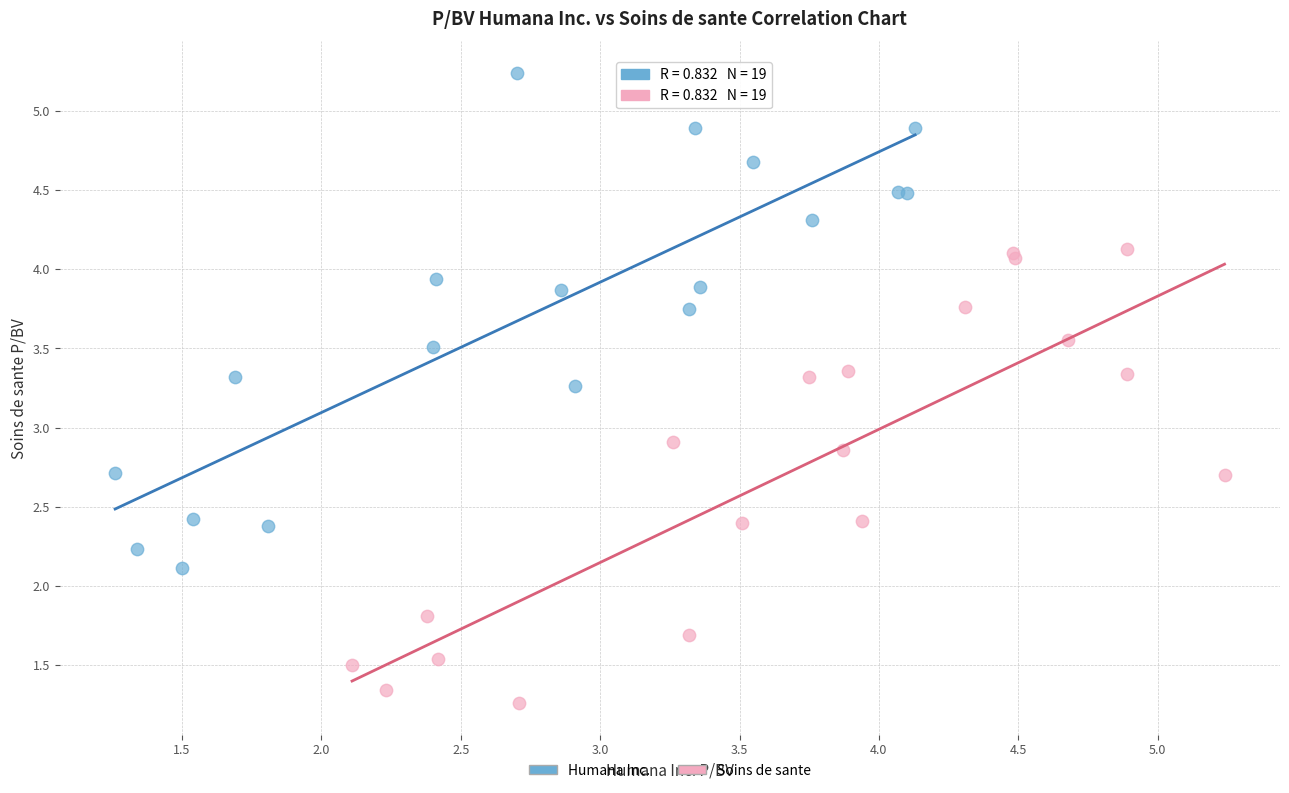

Which series reaches the maximum Y coordinate?

Humana Inc.